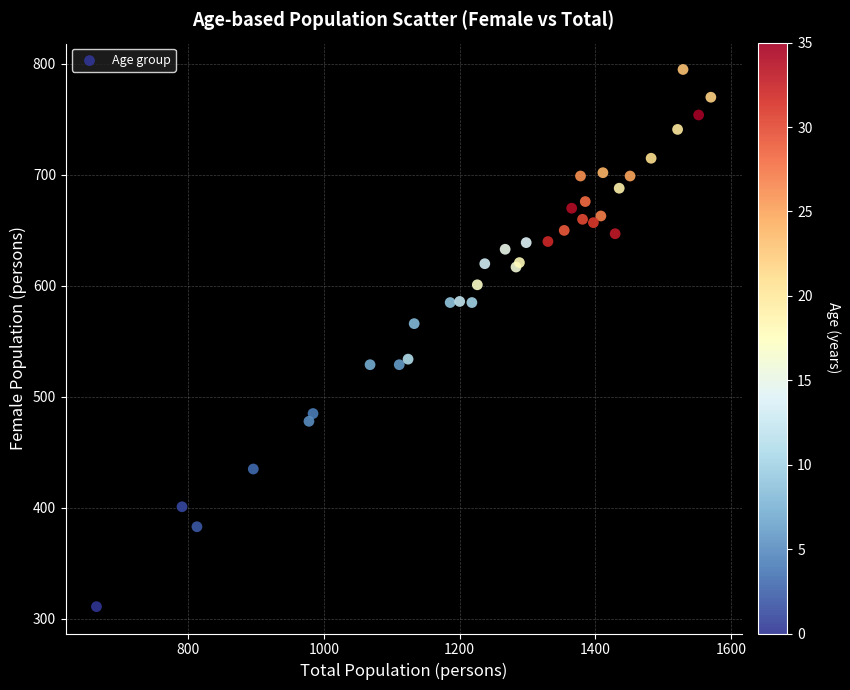

What Y value in the scatter plot is closest to 553?

566